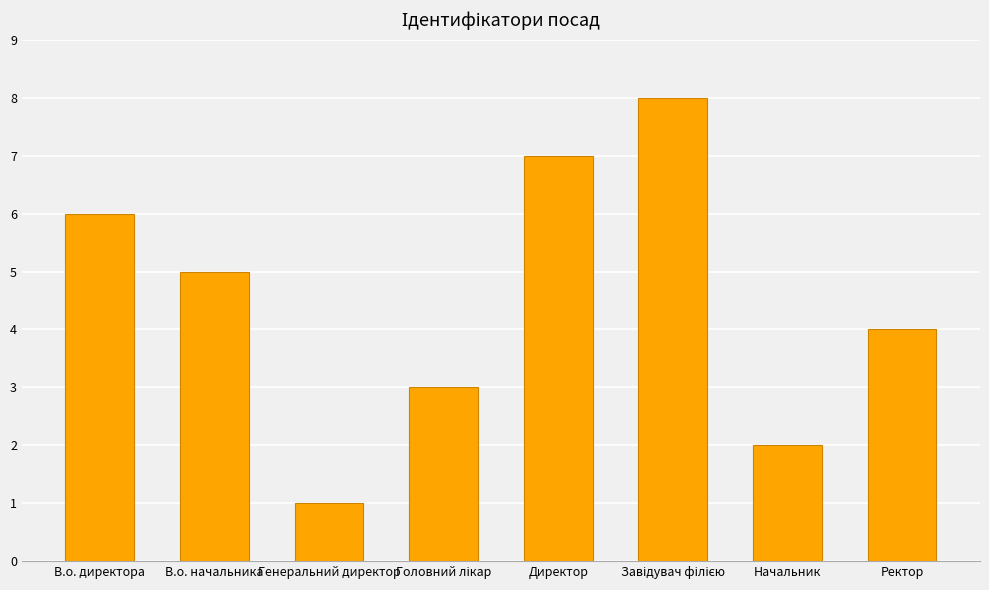

What is the approximate value at Ректор?

4